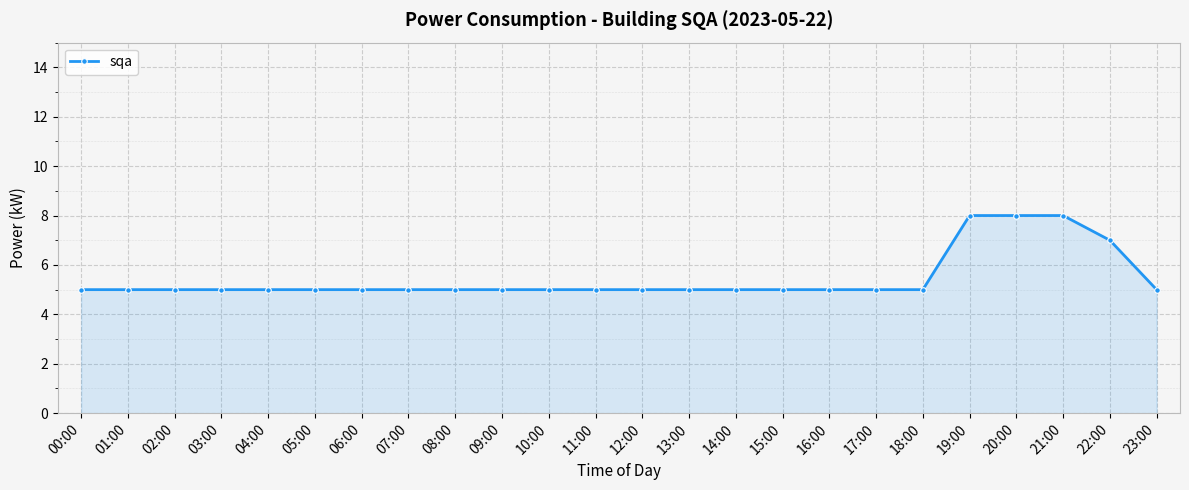

How many lines are shown in the chart?

1